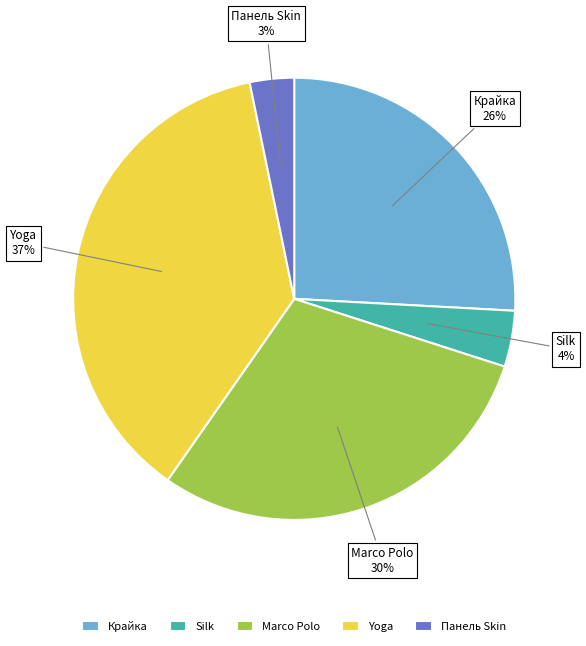

True or false: Marco Polo accounts for 30% of the total.

True